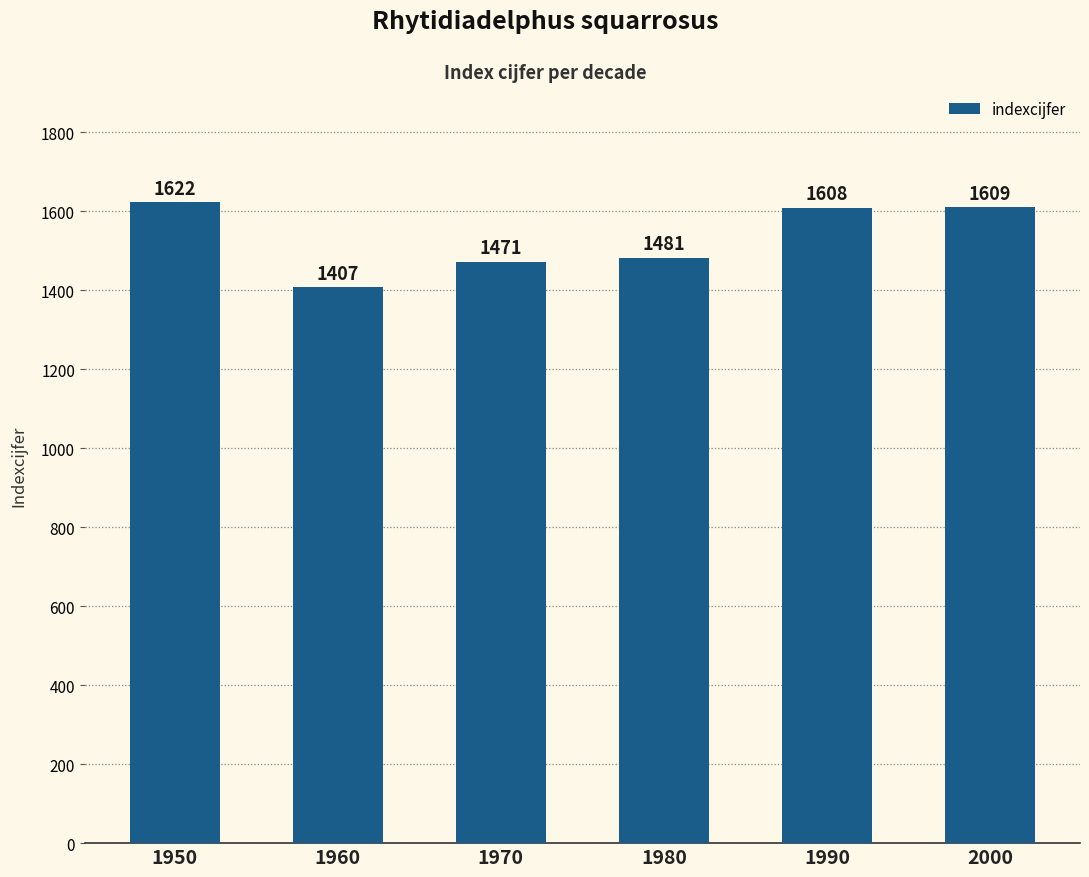

Approximately how many times larger is the value at 2000 compared to 1960?

1.1